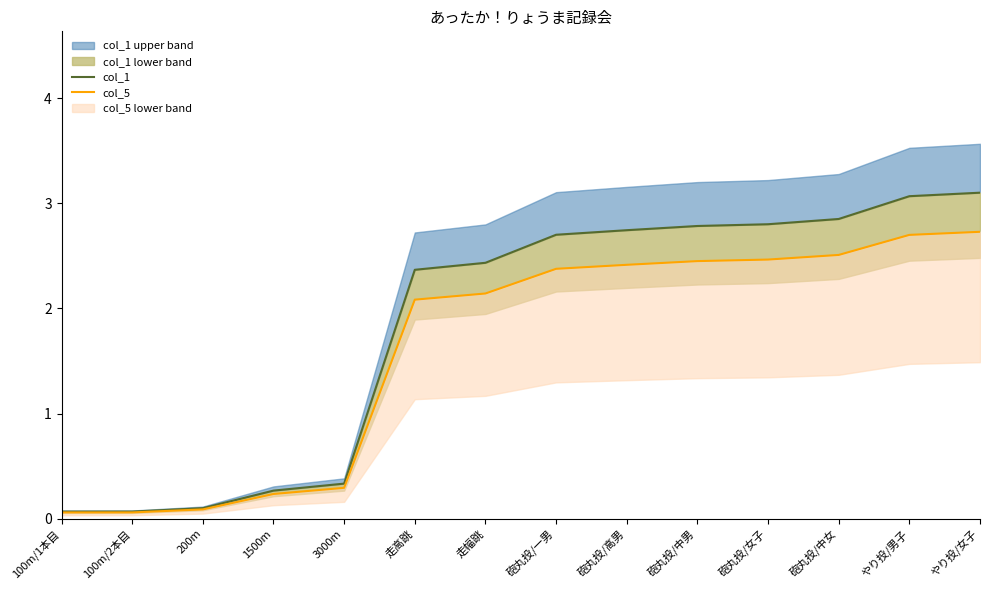

True or false: col_1 and col_5 intersect in this chart.

False